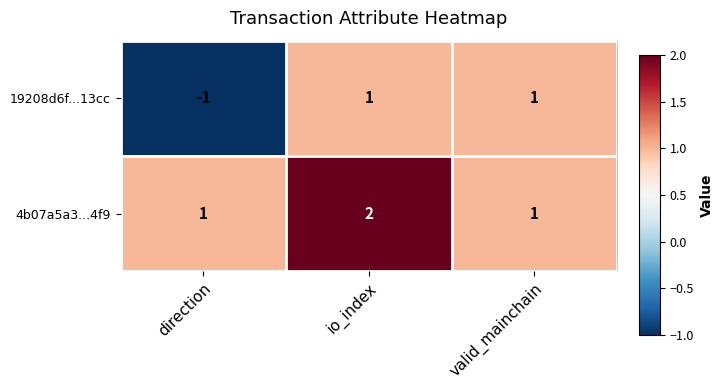

Where is 19208d6f...13cc nearest to the value 0?

direction